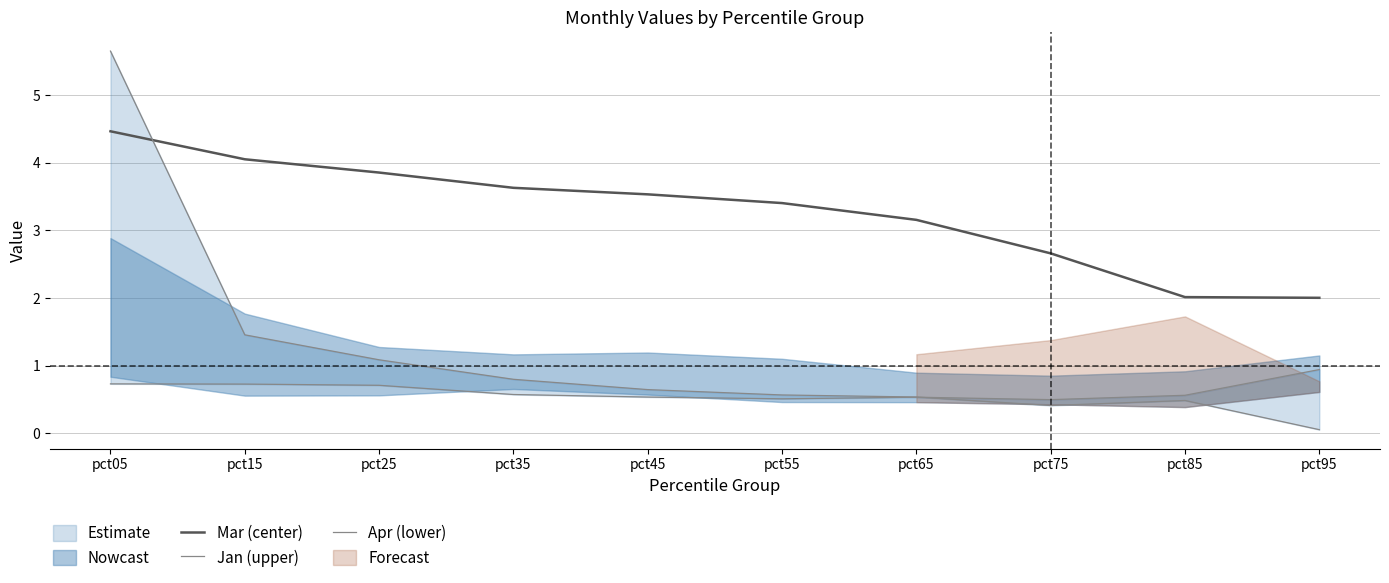

Rank the series by their average value, from lowest to highest.

Apr (lower), Jan (upper), Mar (center)